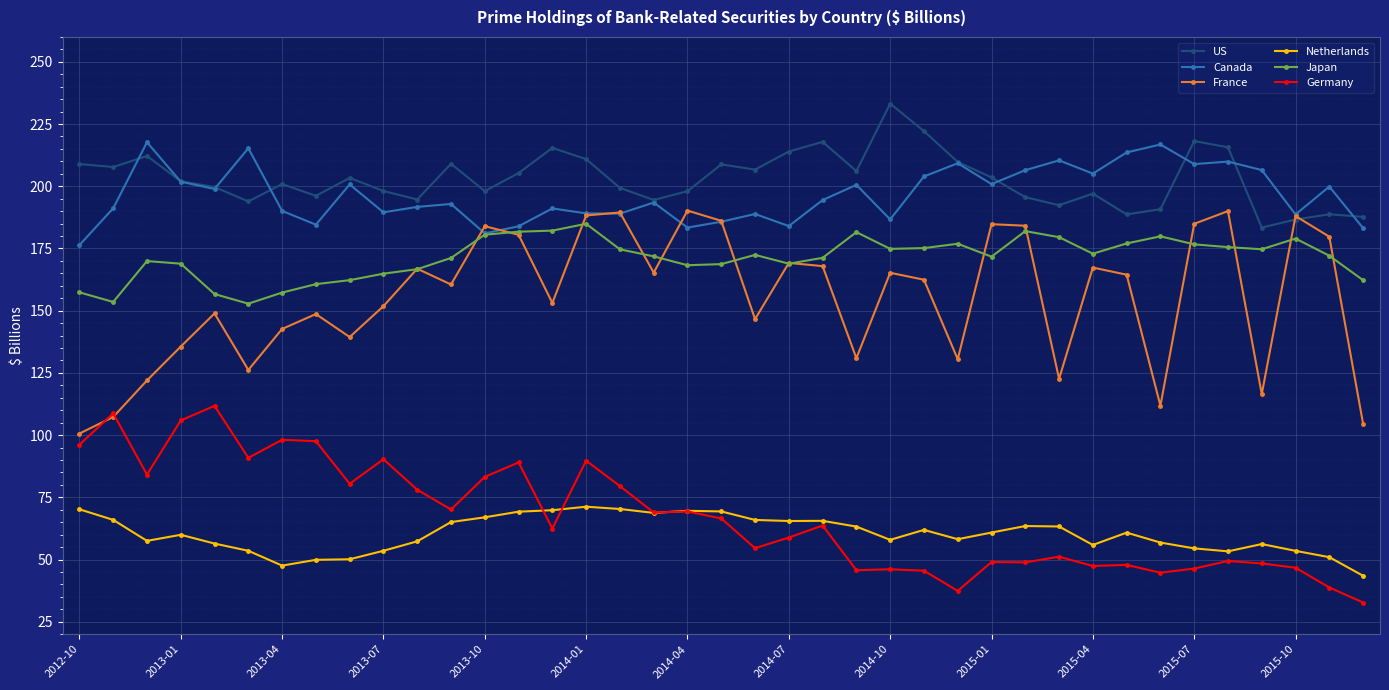

What is the minimum value shown in the chart?

32.7